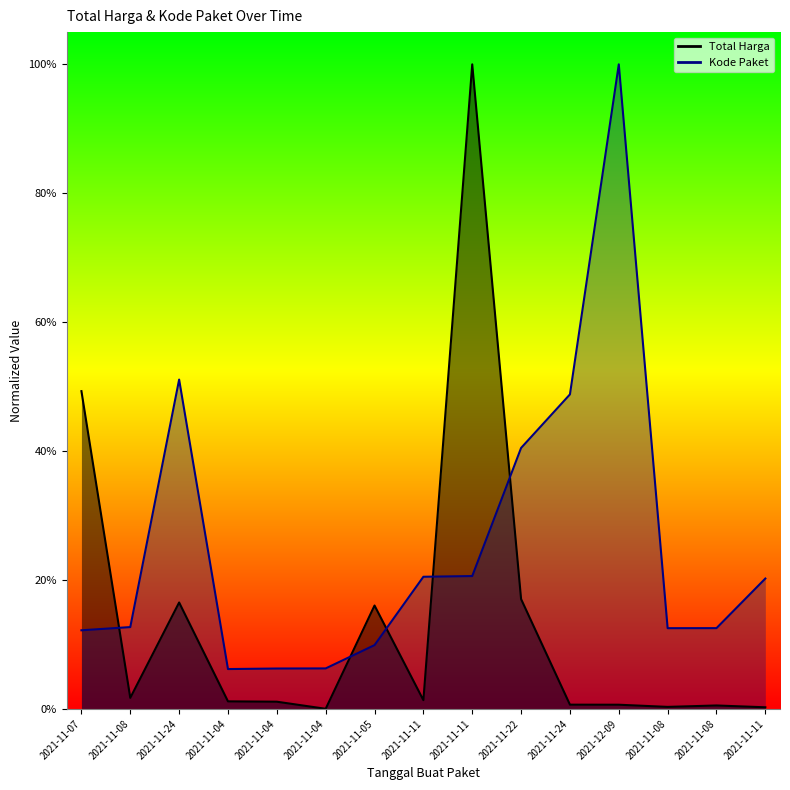

Rank the series by their average value, from highest to lowest.

Kode Paket, Total Harga